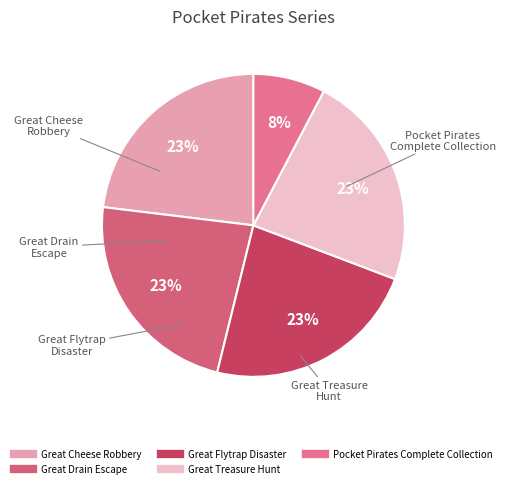

How many slices are in this pie chart?

5